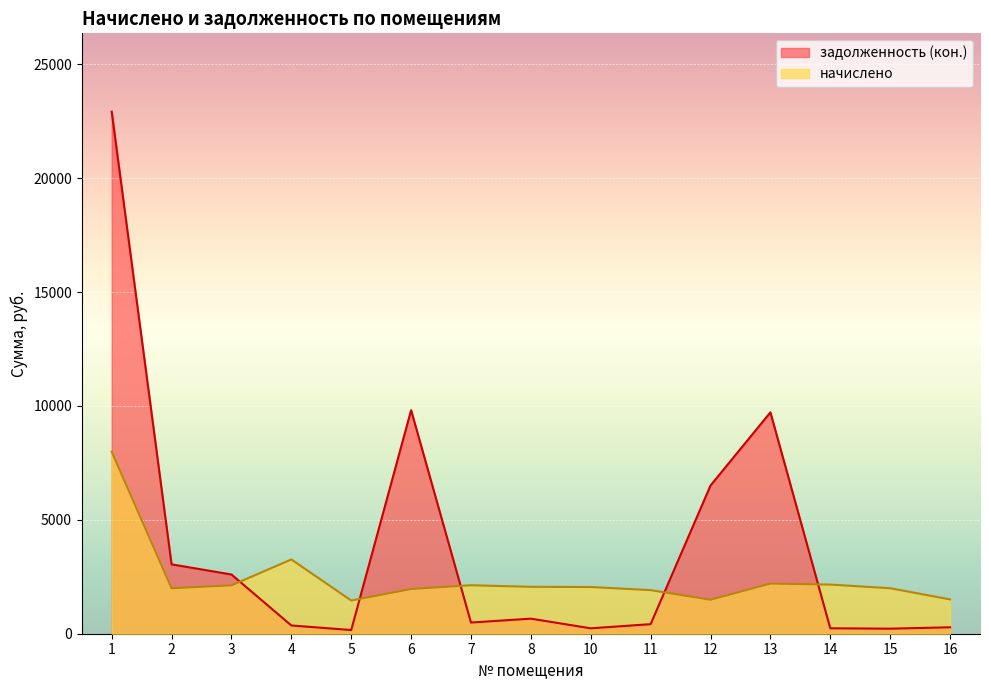

What is the sum of all начислено values?

36306.2